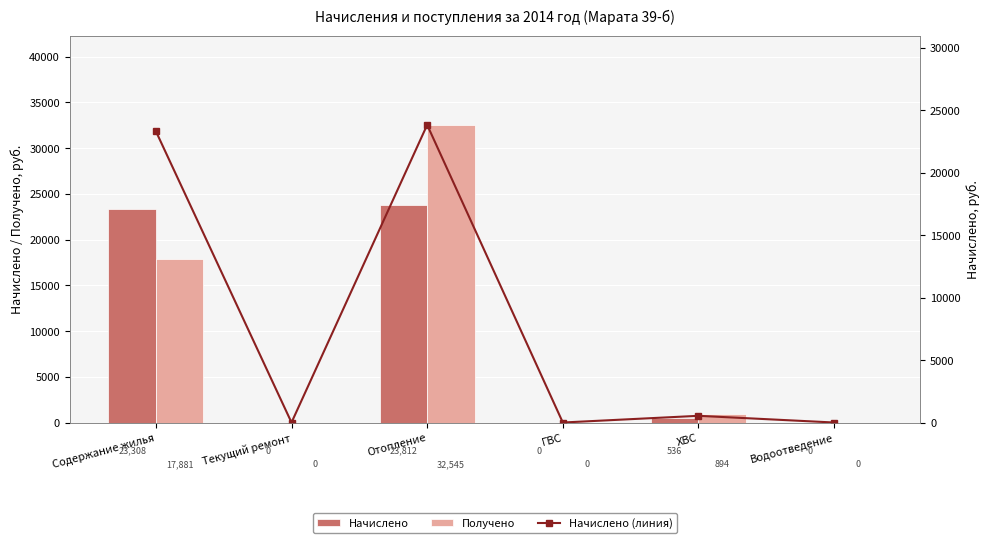

How many data points in Получено are above 894?

3